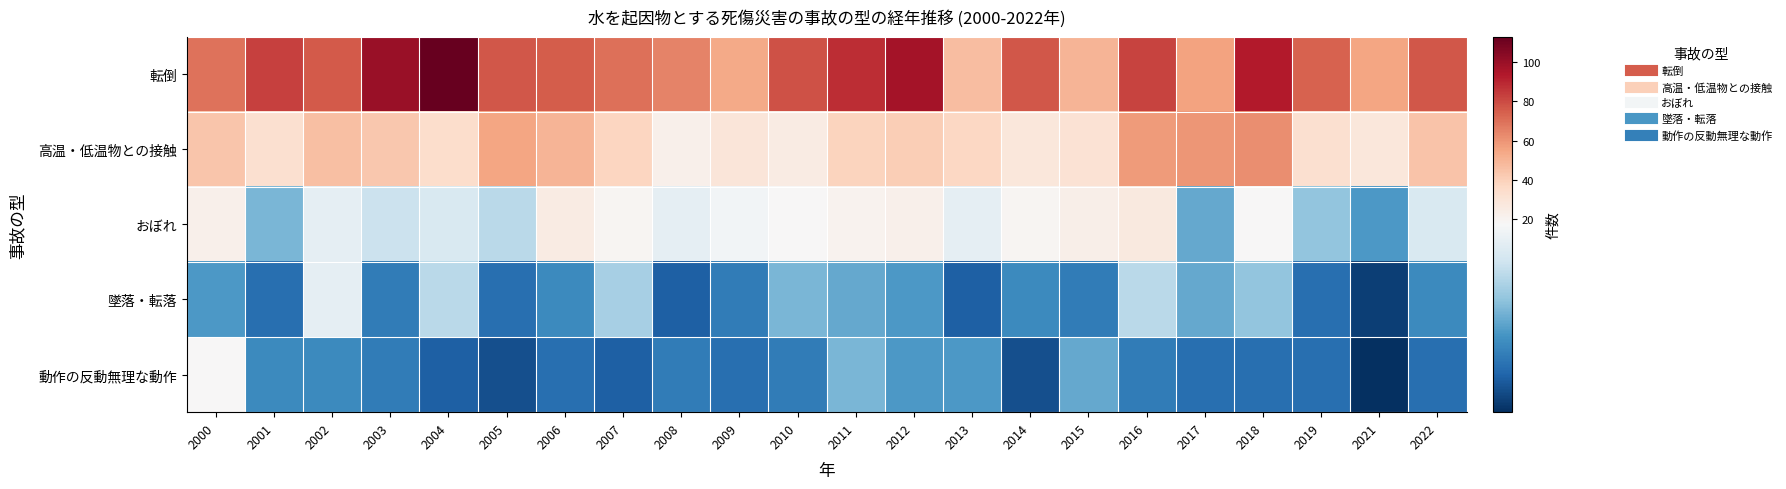

At 2014, list the series in order from largest to smallest.

転倒, 高温・低温物との接触, おぼれ, 墜落・転落, 動作の反動無理な動作